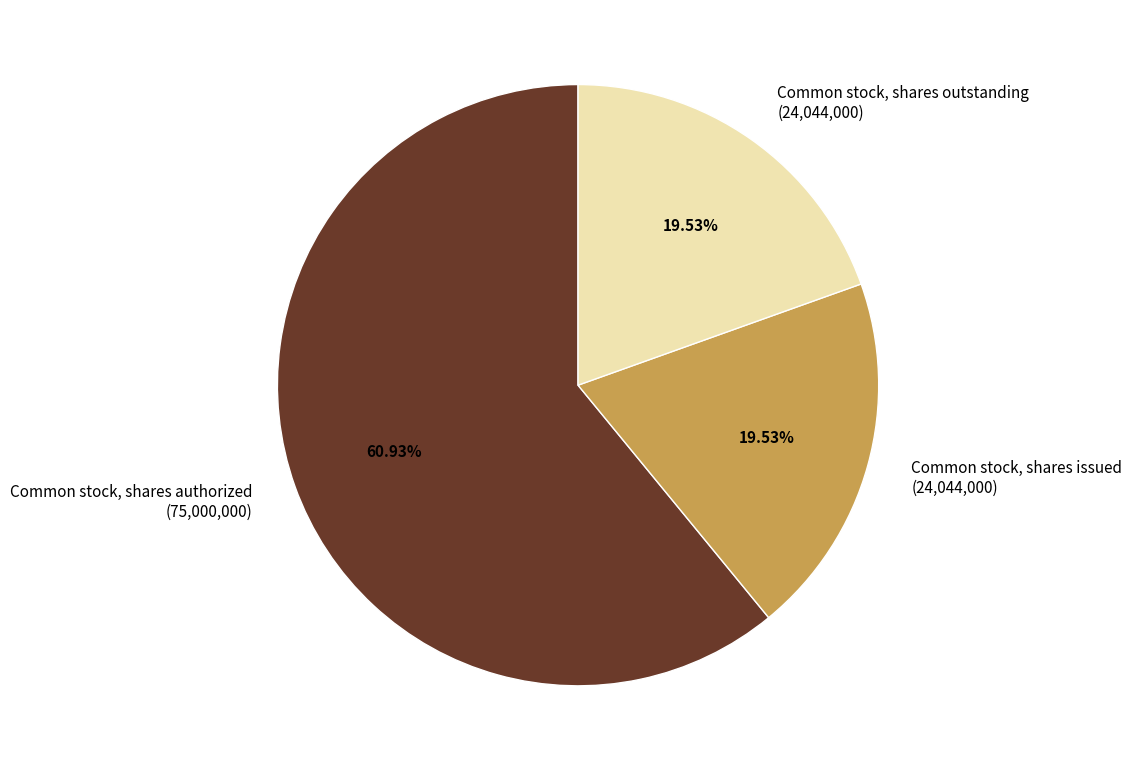

What percentage do Common stock, shares issued and Common stock, shares outstanding together represent?

39.1%